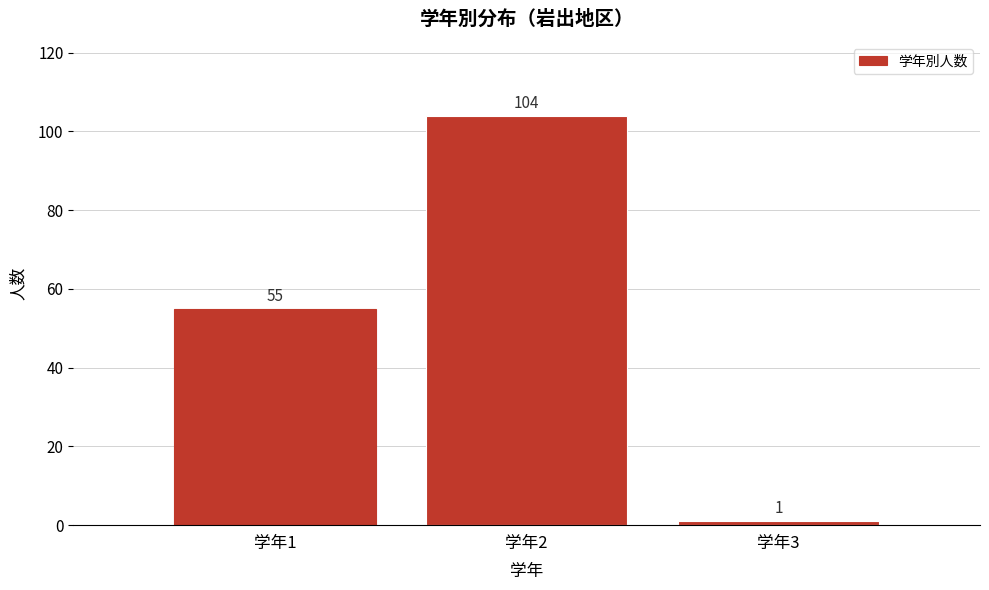

Reading left to right, transcribe all the data shown in this chart.

学年1=55	学年2=104	学年3=1